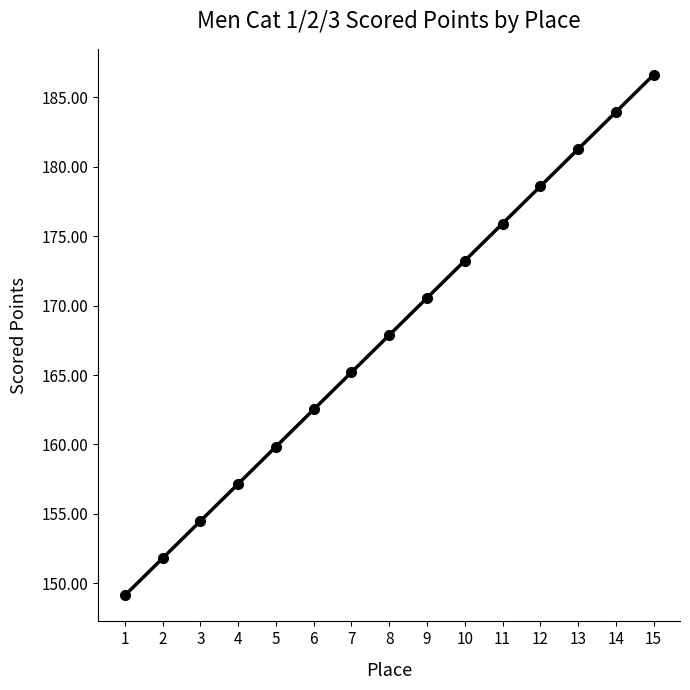

Approximately how many times larger is the value at 9 compared to 13?

0.9